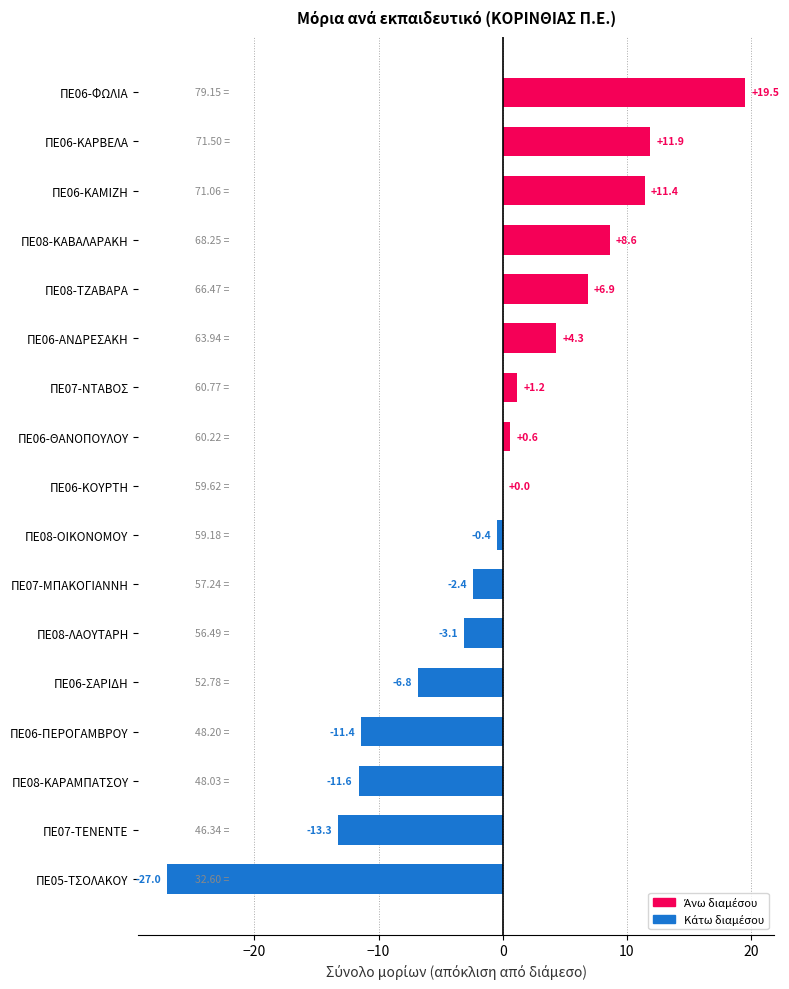

Between ΠΕ05-ΤΣΟΛΑΚΟΥ and ΠΕ06-ΚΑΡΒΕΛΑ, which is larger?

ΠΕ06-ΚΑΡΒΕΛΑ